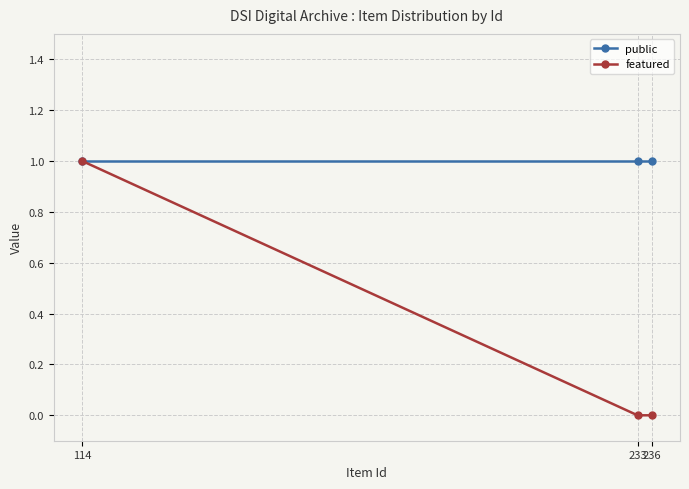

True or false: featured has a value of -1 at 236.

False